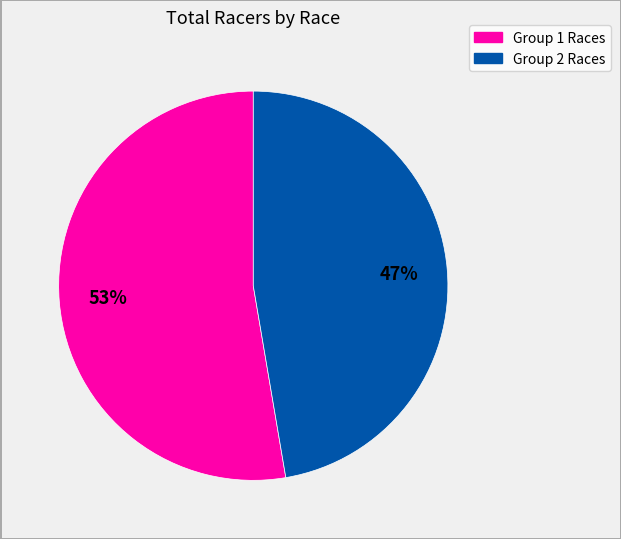

To the nearest percent, what is the average slice percentage?

50%